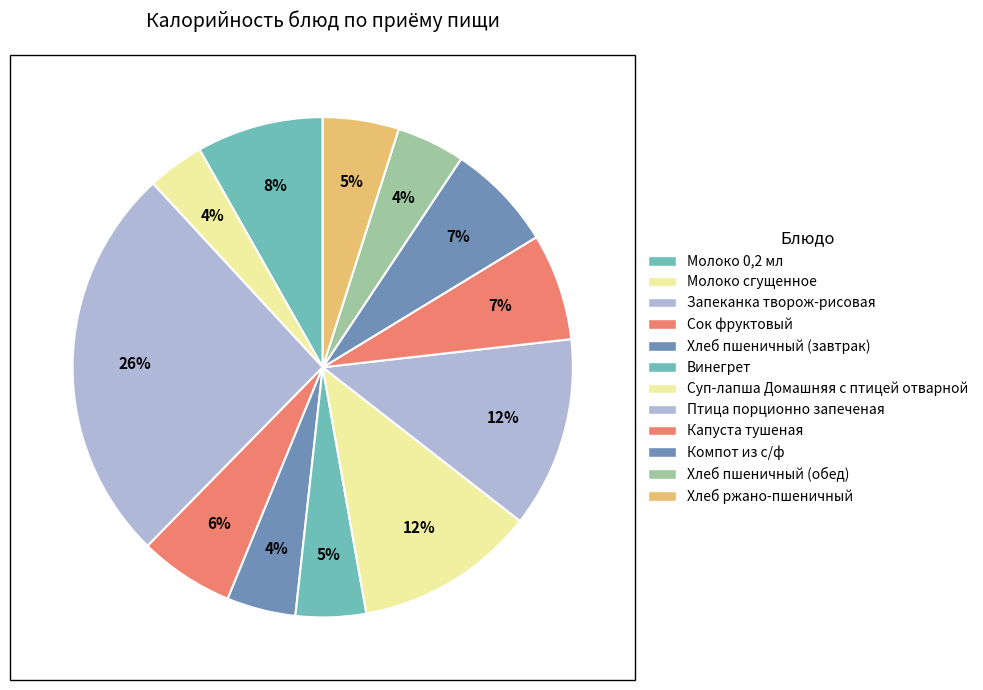

What is the change in value from Сок фруктовый to Птица порционно запеченая?

+87.5